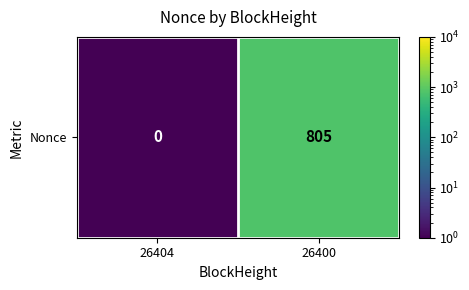

List the labels in order of value, smallest first.

26404, 26400